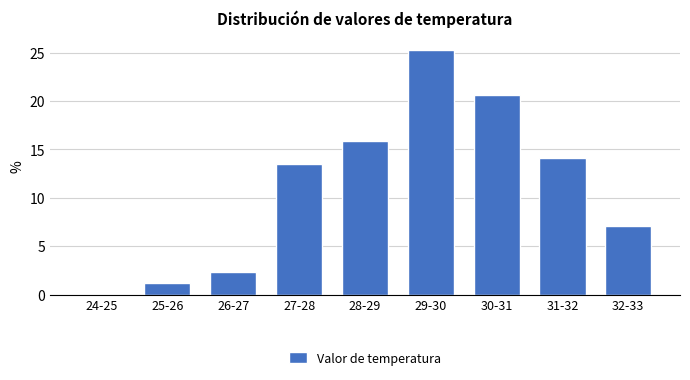

Reading right to left, transcribe all the data shown in this chart.

32-33=7.1	31-32=14.1	30-31=20.6	29-30=25.3	28-29=15.9	27-28=13.5	26-27=2.4	25-26=1.2	24-25=0.0